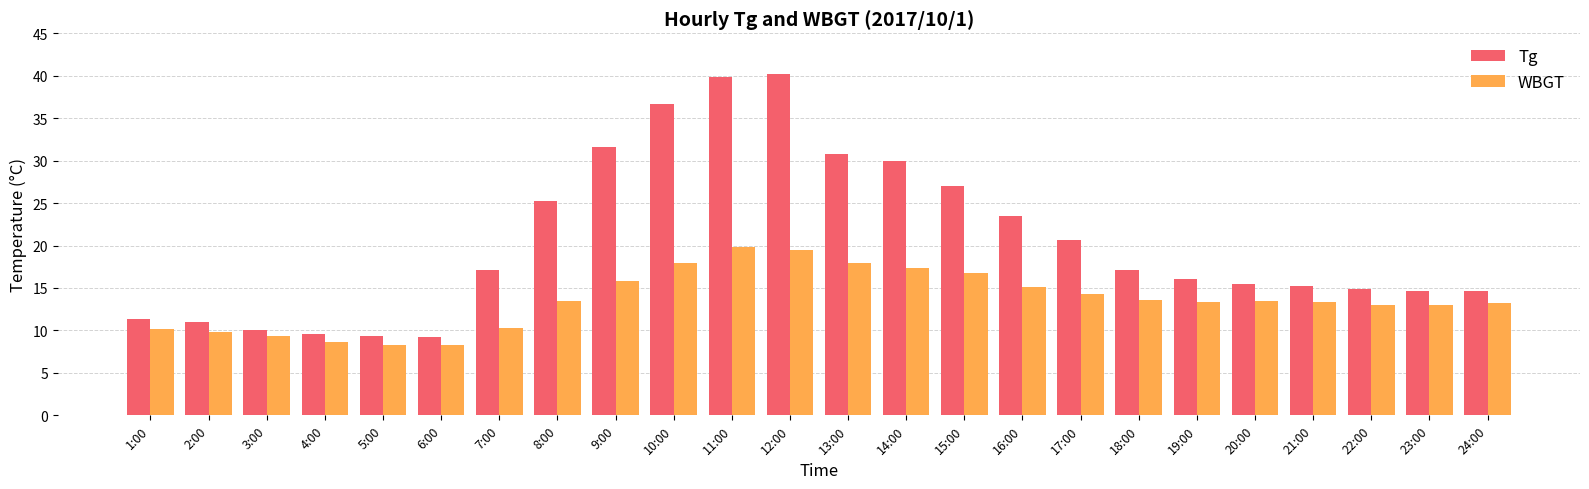

How many bars are there in total?

48